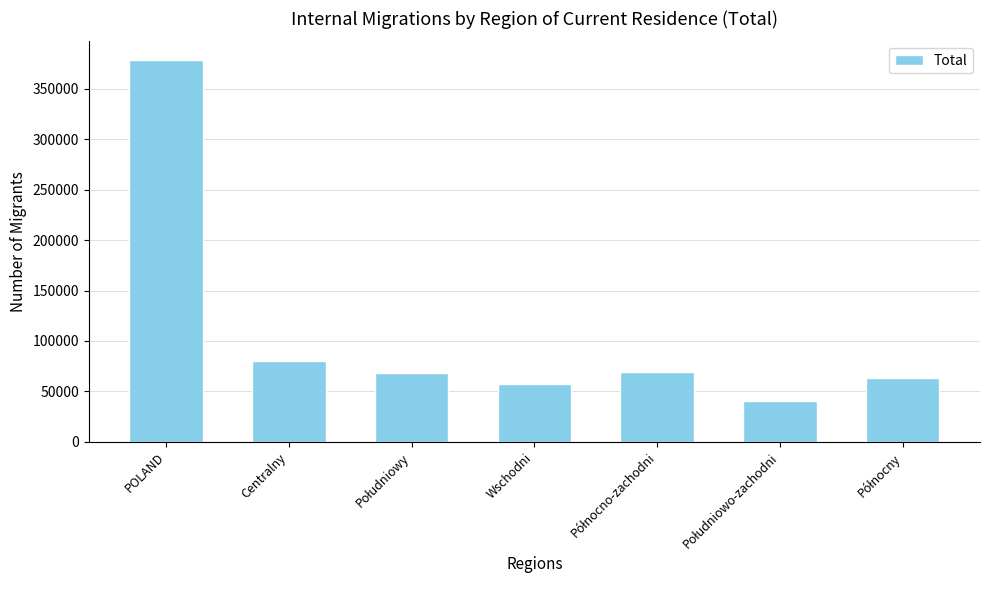

Is it true that the value at POLAND is 378196?

True